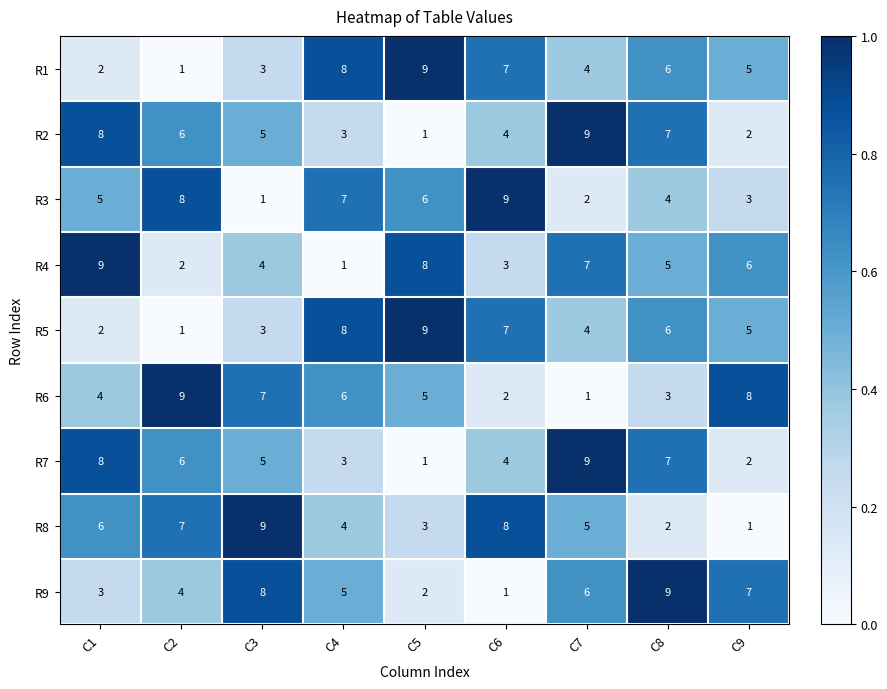

Count the R4 values in the range 3 to 7.

5